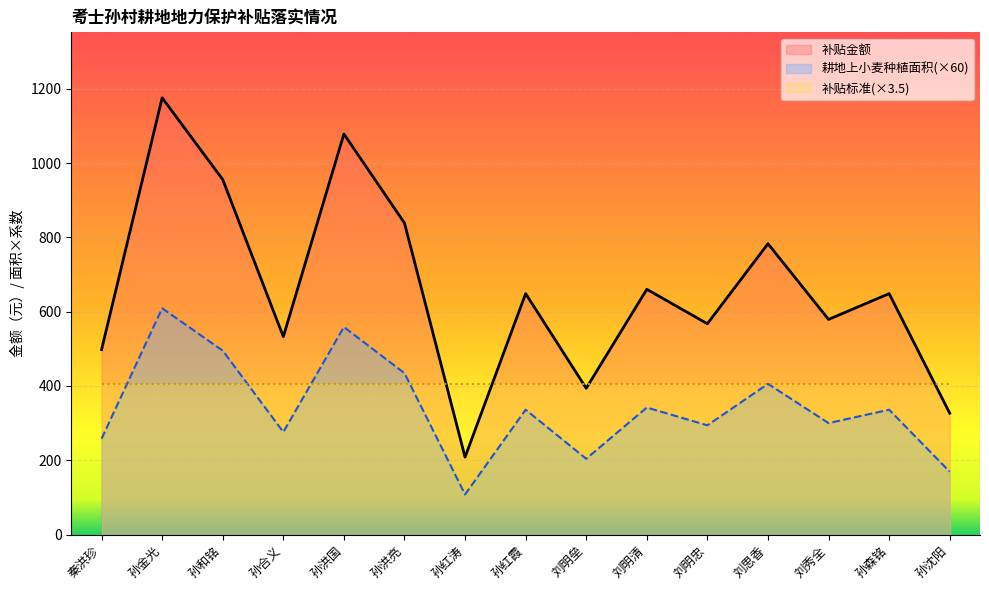

True or false: 耕地上小麦种植面积 has a value of 601.1 at 孙红霞.

False